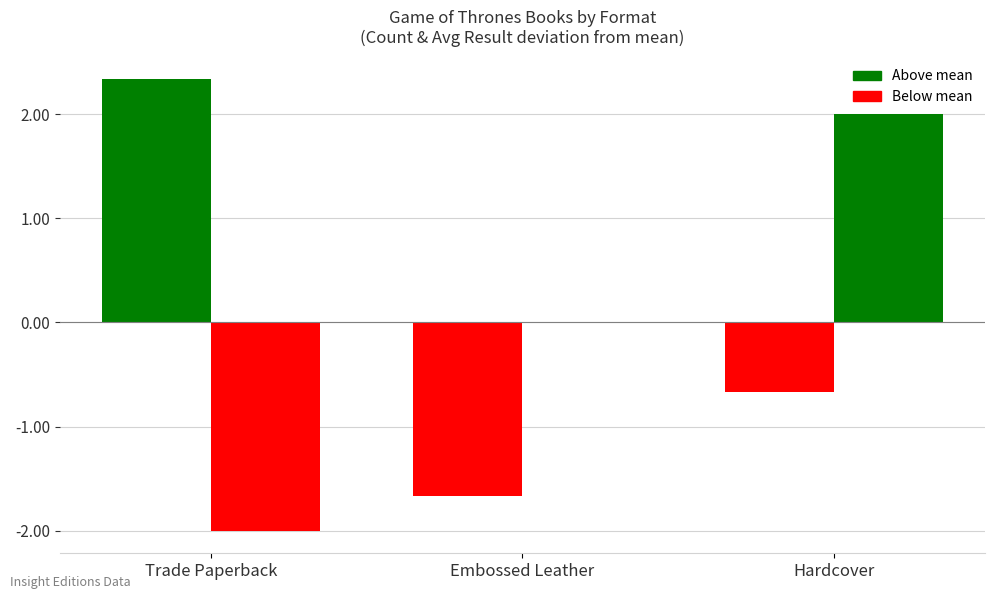

At which category does the chart reach its minimum across all series?

Trade Paperback